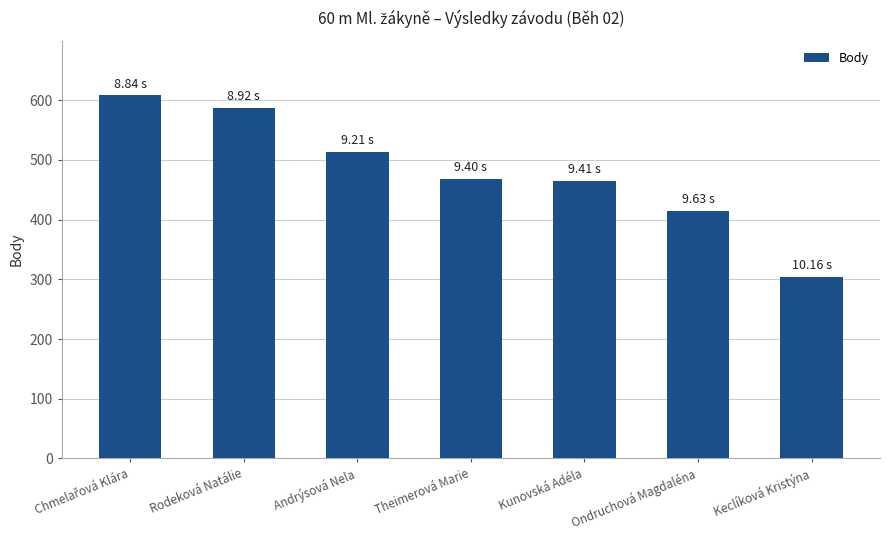

What is the change in value from Andrýsová Nela to Theimerová Marie?

-45